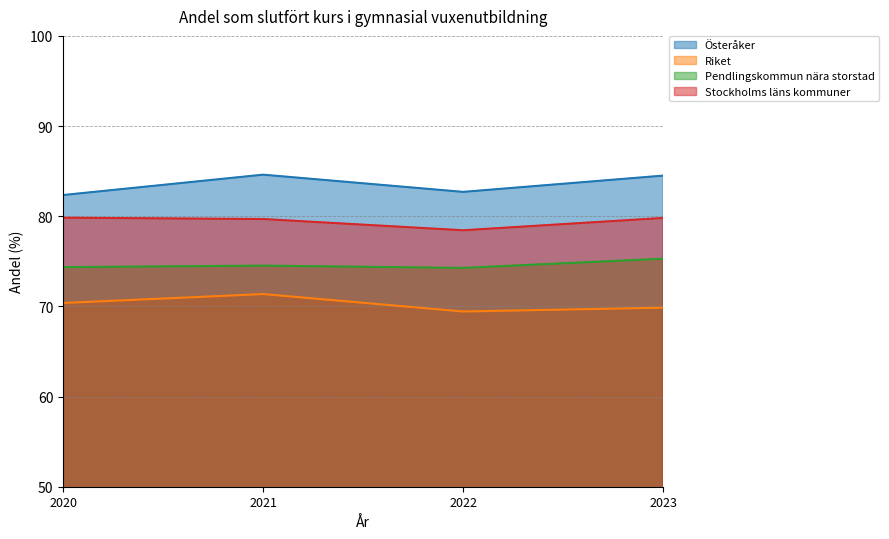

True or false: Pendlingskommun nära storstad and Riket cross at least once.

False